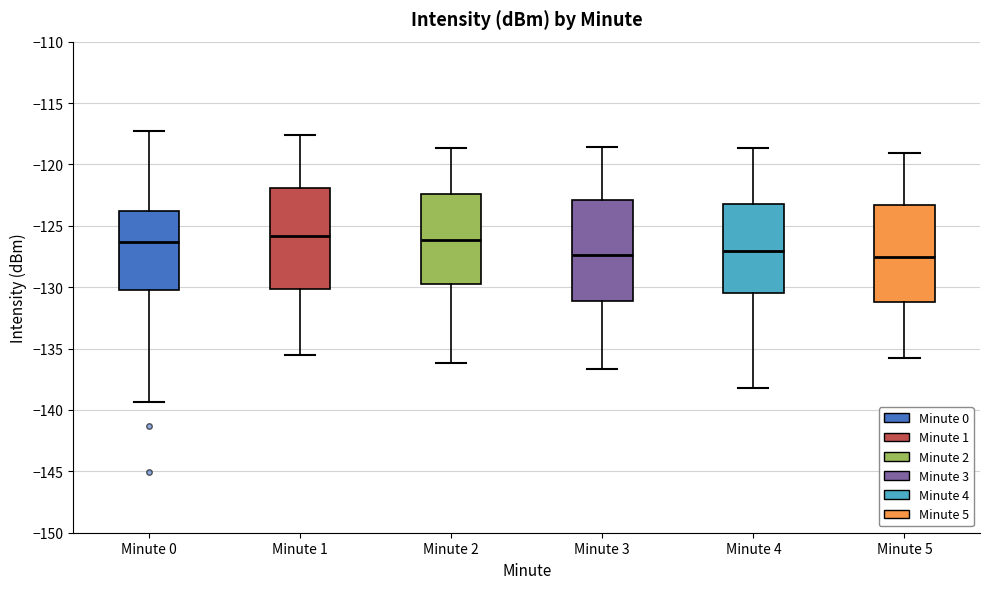

Reading left to right, read every box against the y-axis: the position of its median line, the range the box covers, and the ends of its whiskers. The values are not printed on the chart, so give them approximately, as read against the axis.

Minute 0: median -126.5, box -130.0 to -124.0, whiskers -139.5 to -117.5
Minute 1: median -126.0, box -130.0 to -122.0, whiskers -135.5 to -117.5
Minute 2: median -126.0, box -129.5 to -122.5, whiskers -136.0 to -118.5
Minute 3: median -127.5, box -131.0 to -123.0, whiskers -136.5 to -118.5
Minute 4: median -127.0, box -130.5 to -123.0, whiskers -138.0 to -118.5
Minute 5: median -127.5, box -131.0 to -123.5, whiskers -136.0 to -119.0